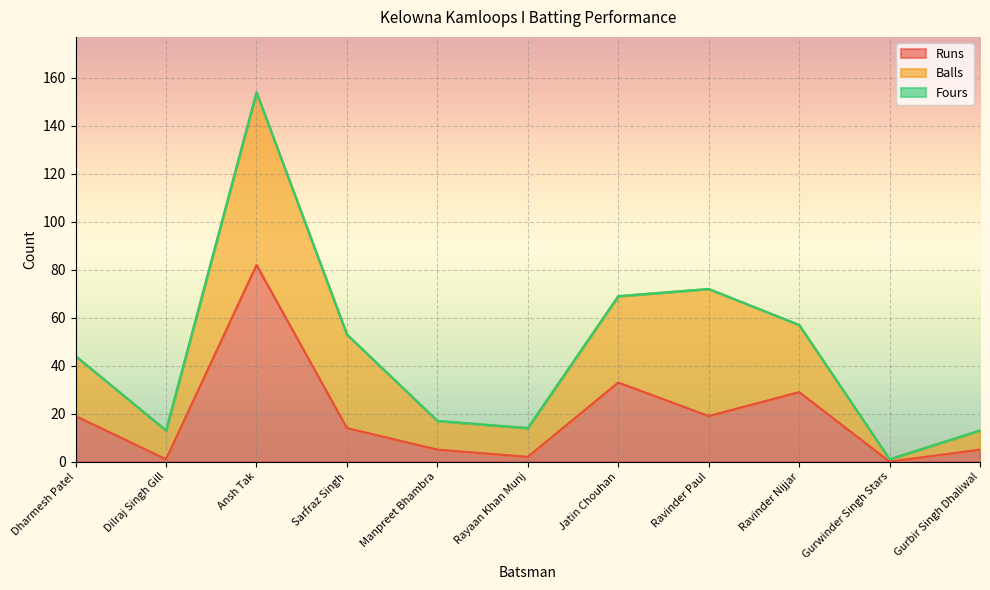

Is the value of Runs at Rayaan Khan Munj greater than the value of Fours at Dharmesh Patel?

Yes